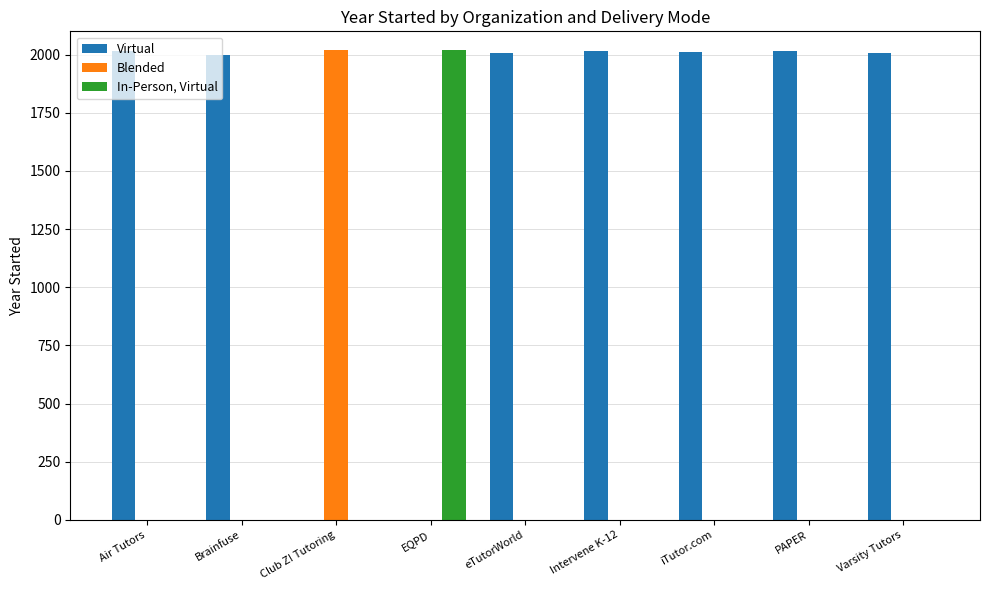

Which series has the largest total across all categories?

Virtual